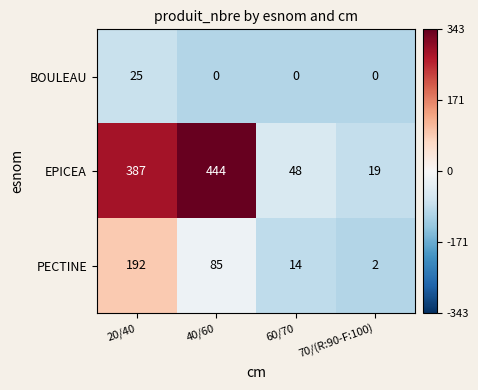

Rank the series by their maximum value, from highest to lowest.

EPICEA, PECTINE, BOULEAU